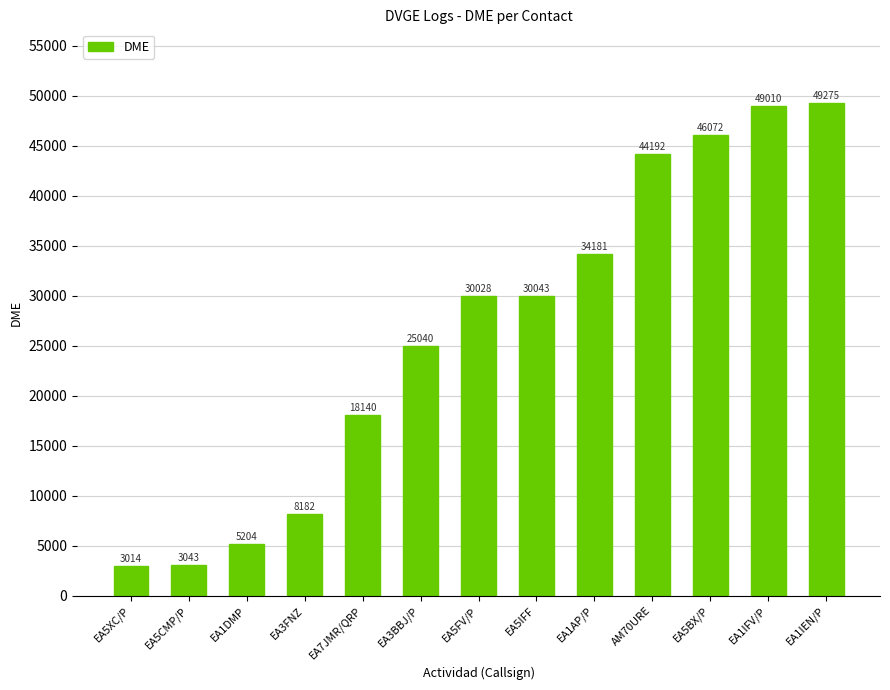

Which label corresponds to the smallest value in the chart?

EA5XC/P